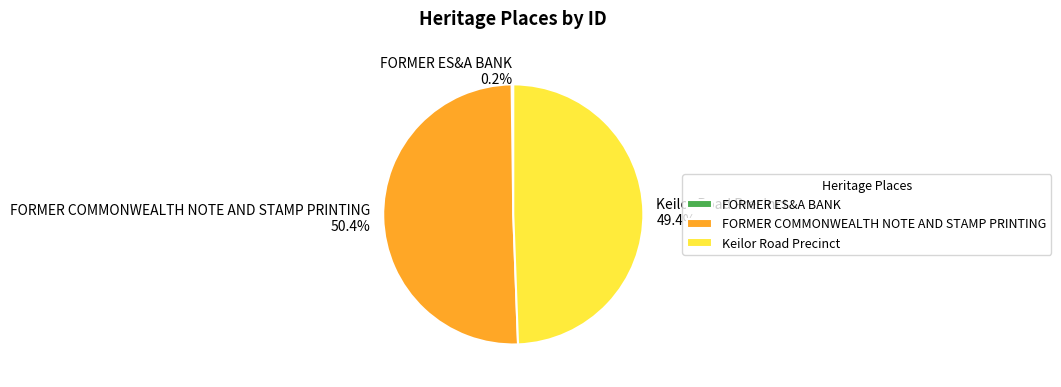

What is the majority slice?

FORMER COMMONWEALTH NOTE AND STAMP PRINTING